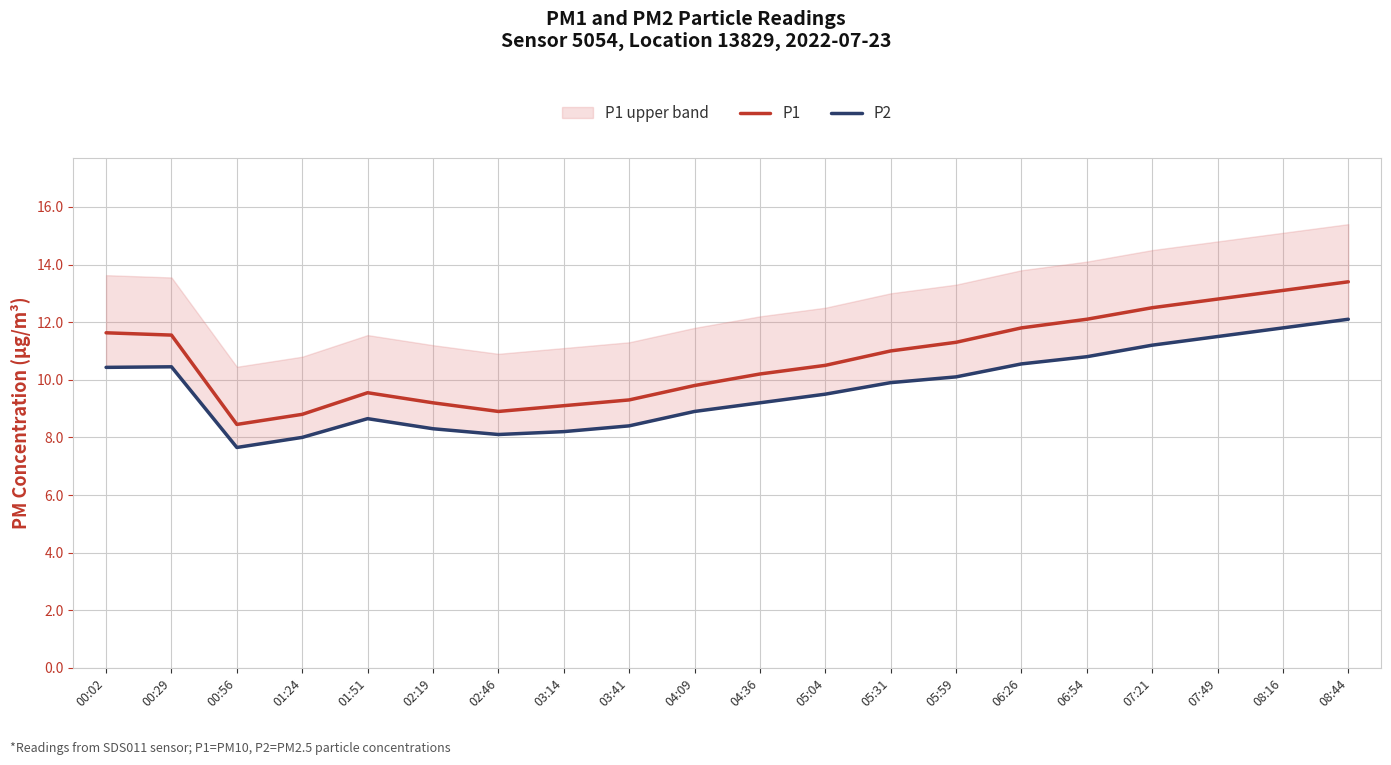

Which category has the lowest value in the P1 series?

00:56